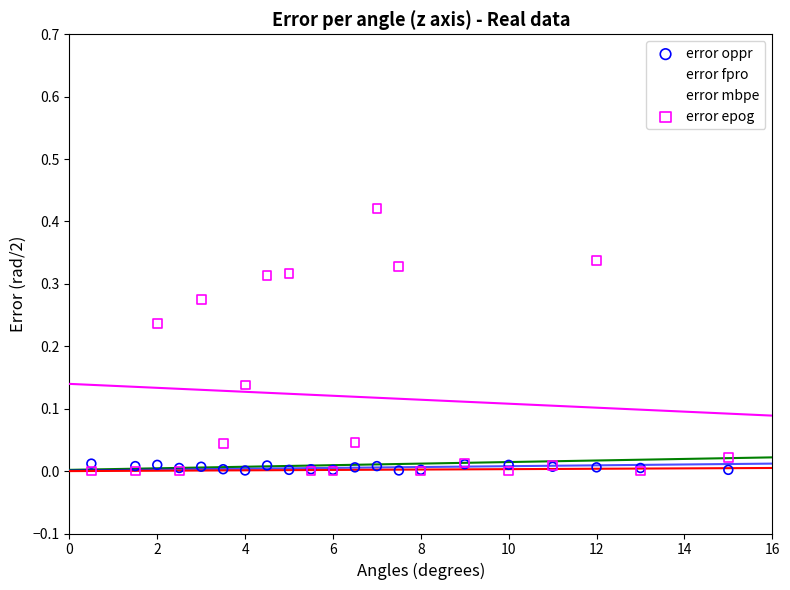

Which series has the widest spread of Y values?

error epog